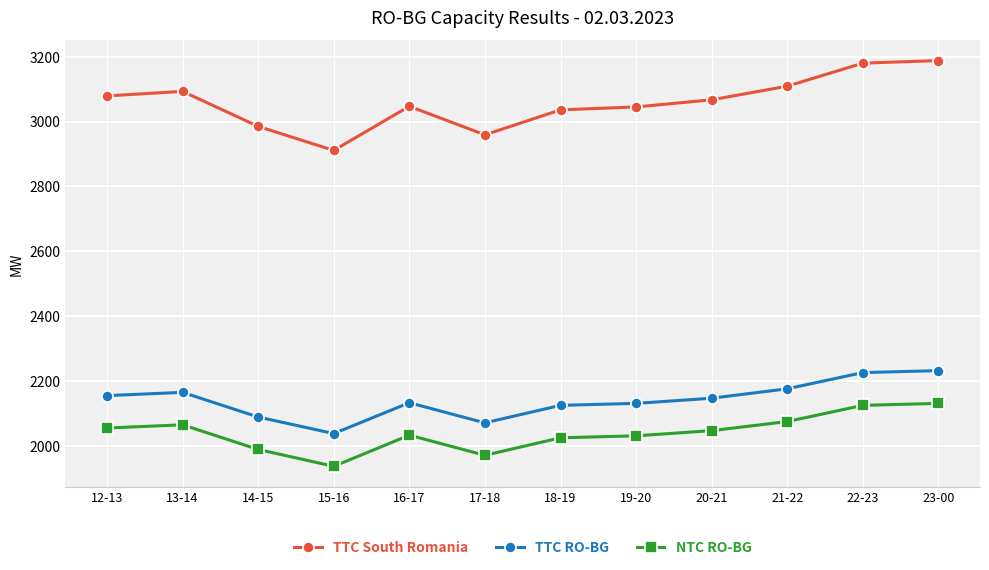

What is the spread (max minus min) of values at 21-22?

1034